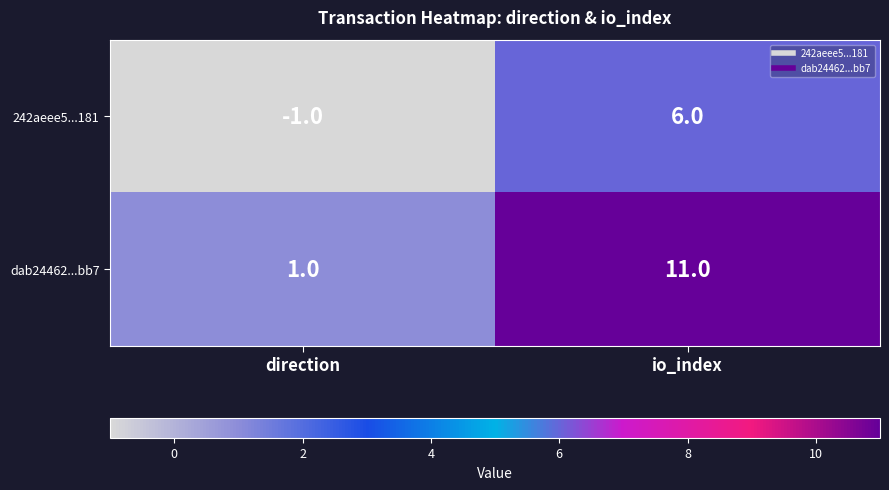

Between direction and io_index, which series saw the biggest shift?

dab24462...bb7